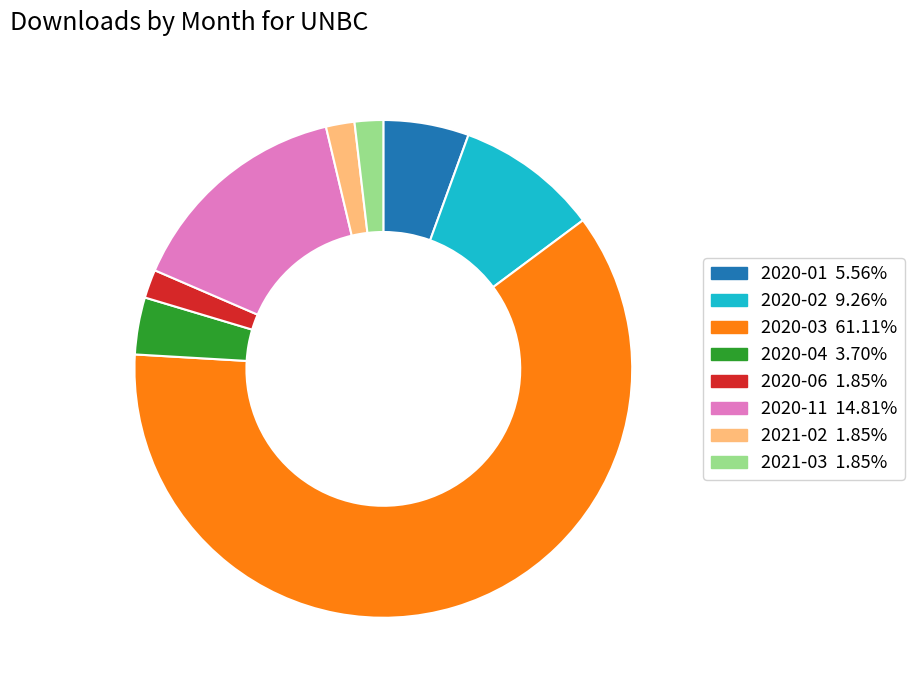

Does any single category account for the majority?

Yes